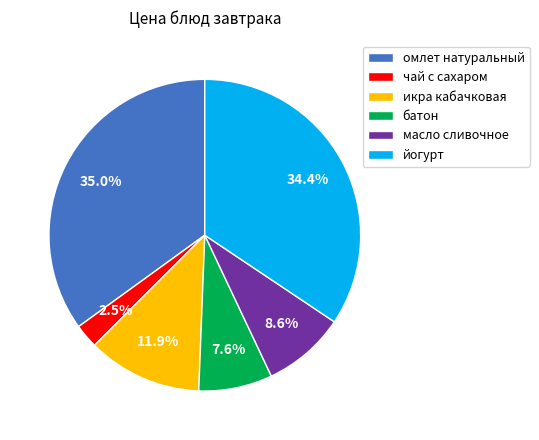

To the nearest percent, what is the difference between the масло сливочное and чай с сахаром slice percentages?

6%